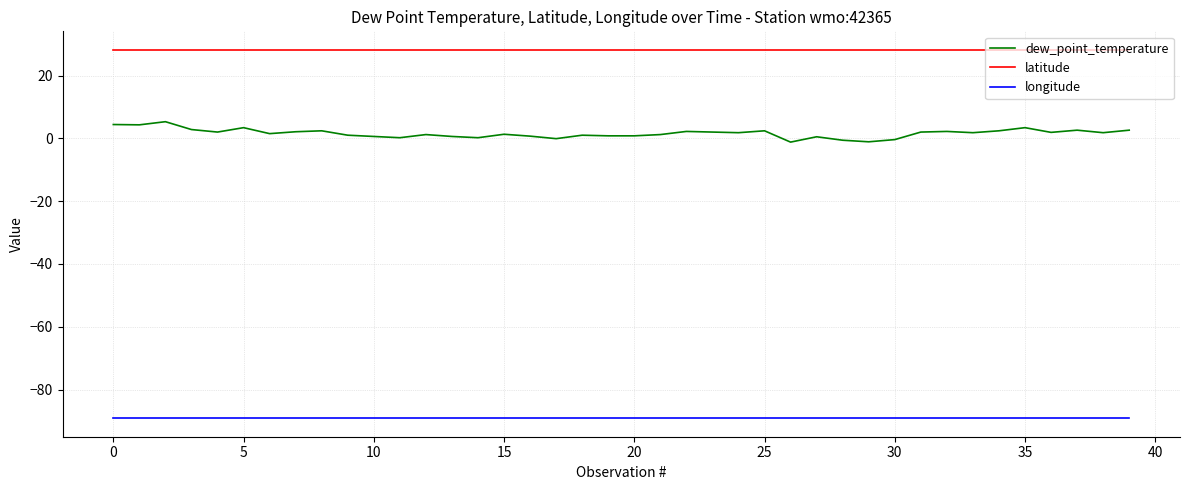

Which series has the largest range (max minus min)?

dew_point_temperature